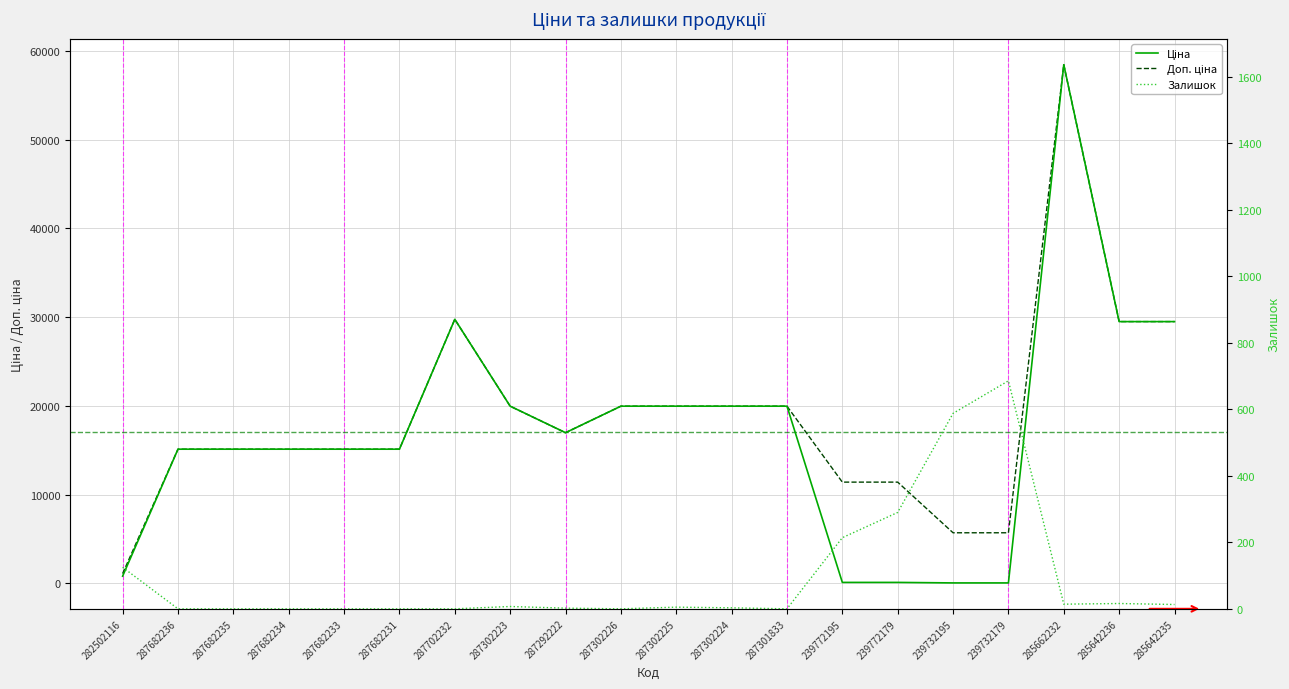

Between 287302226 and 285662232, which is larger?

285662232